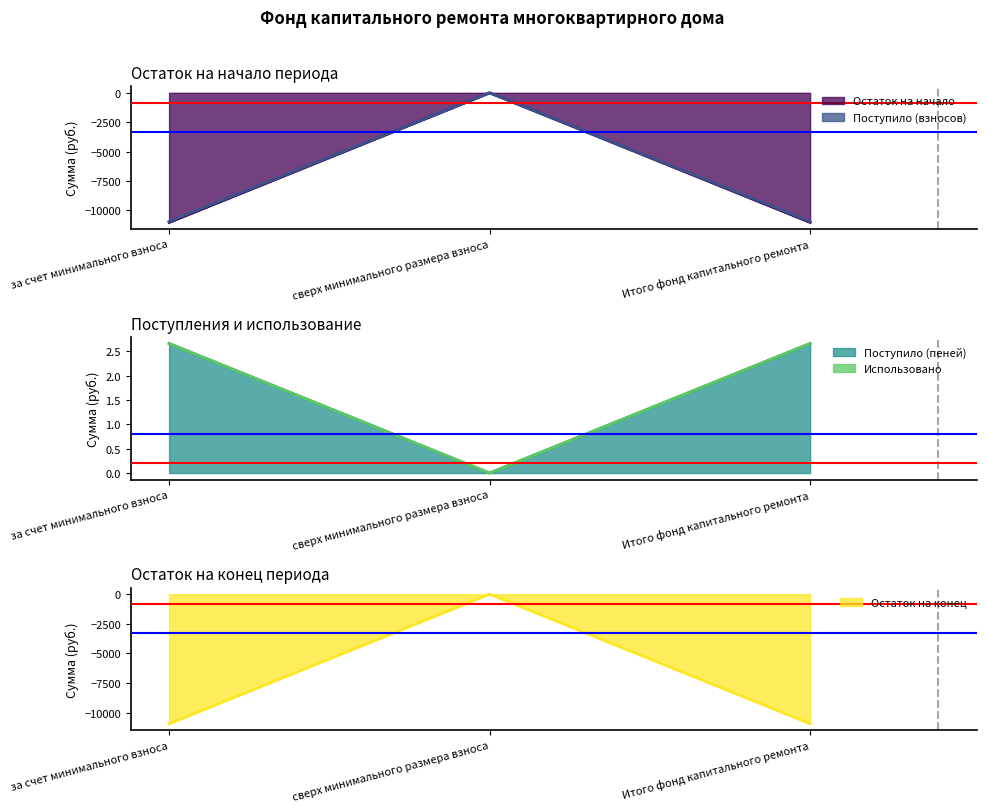

What position from the left is сверх минимального размера взноса?

2